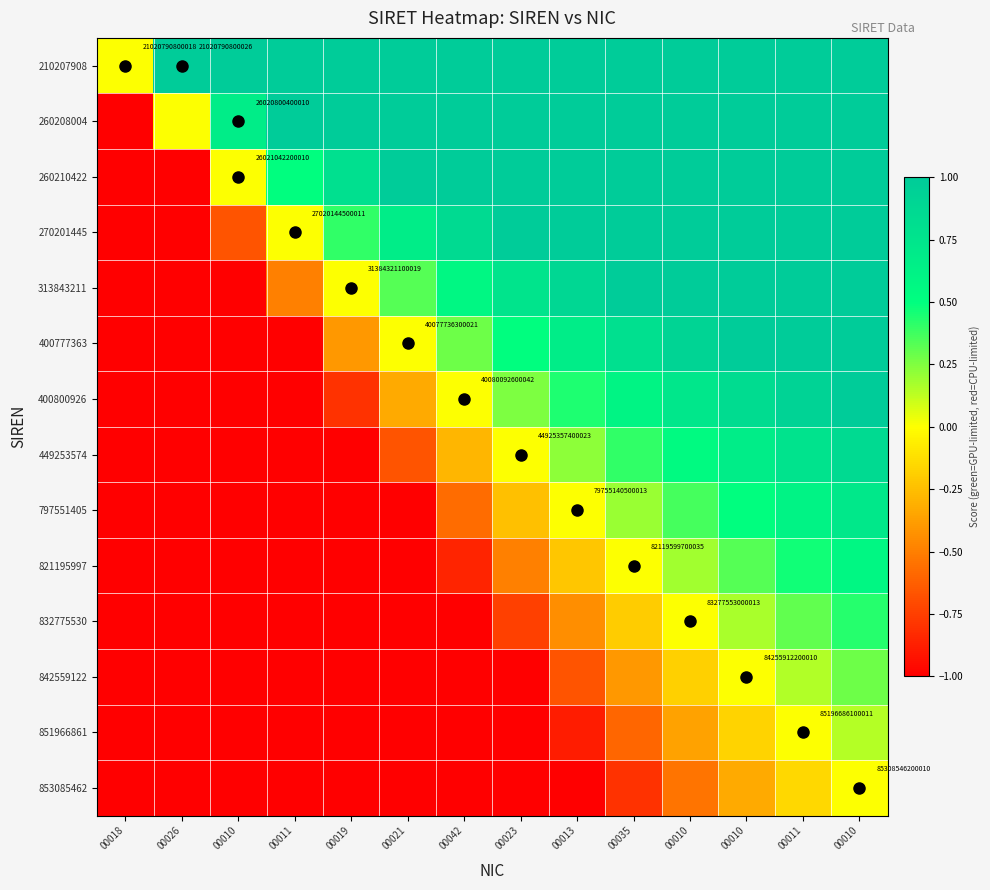

At how many categories does at least one series exceed 0?

14